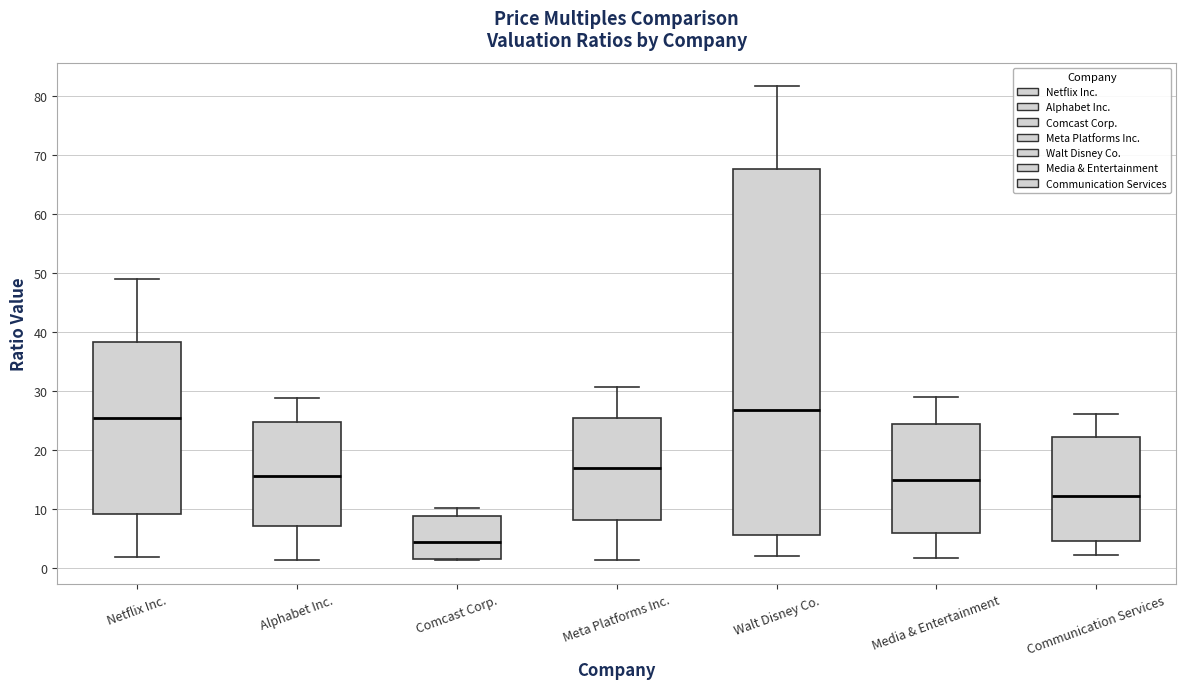

Which box is the tallest, from its lower edge to its upper edge?

Walt Disney Co.